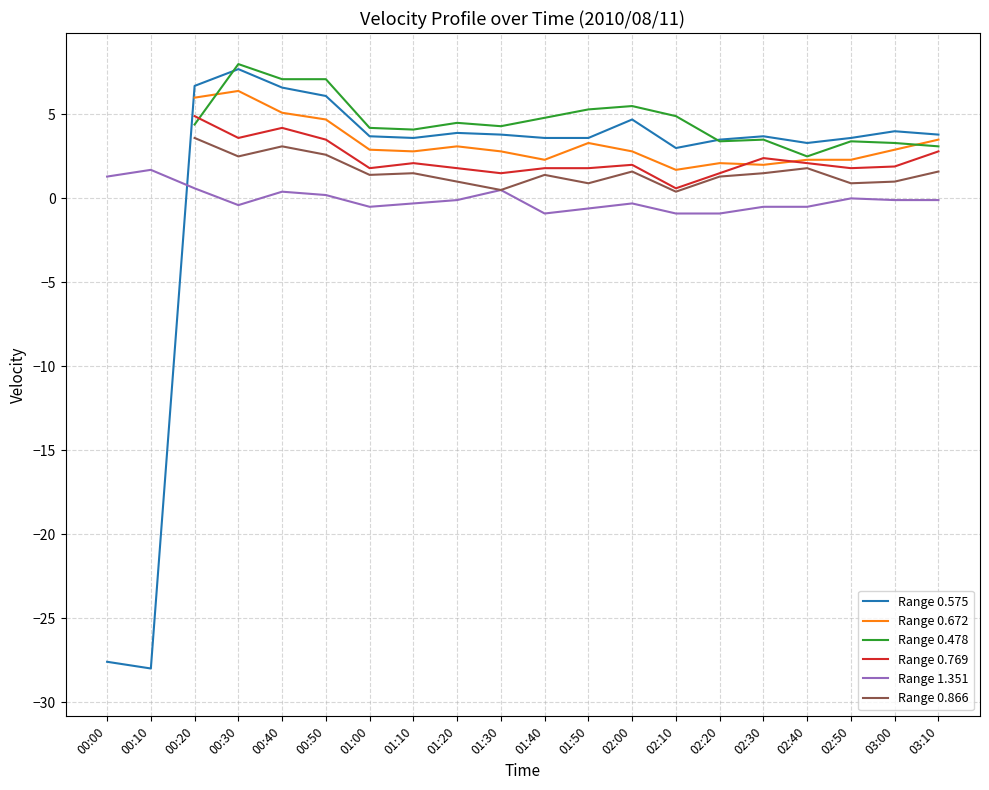

Where is the first local minimum for Range 0.478?

01:10